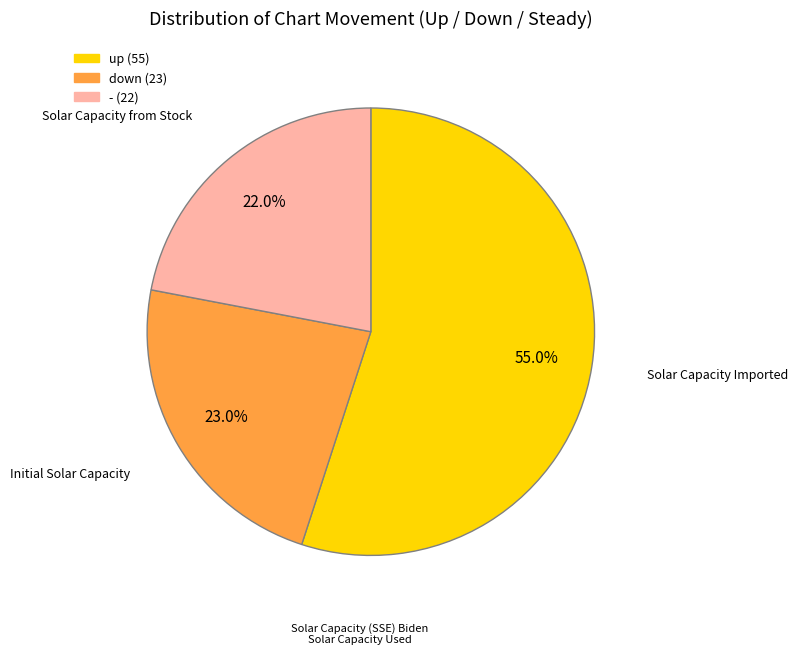

How many slices are in this pie chart?

3